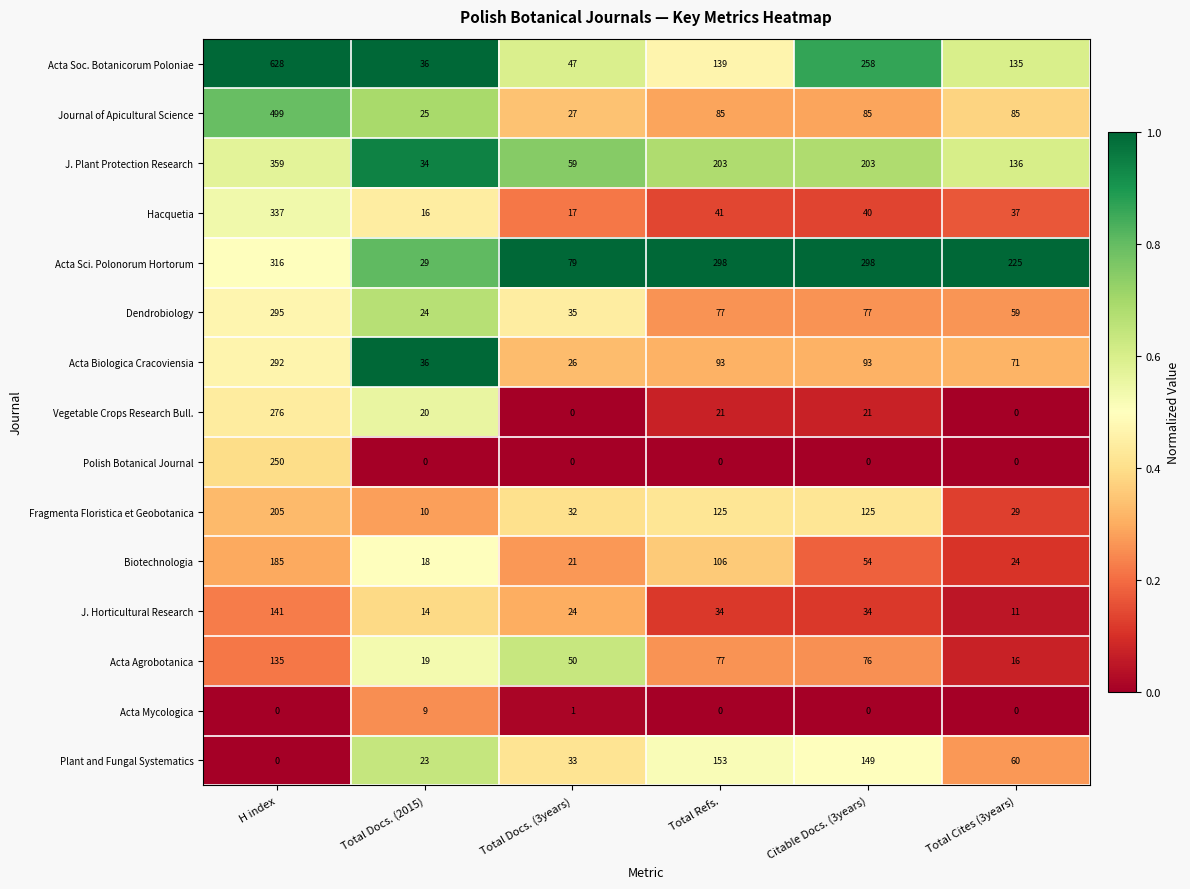

At which label does Plant and Fungal Systematics first exceed 60?

Total Refs.